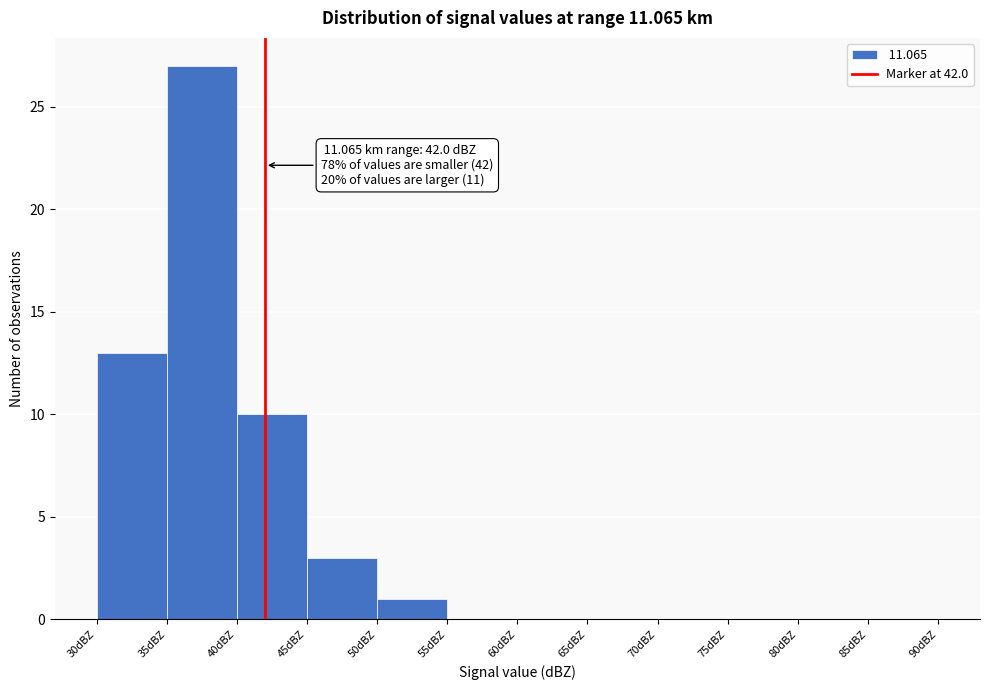

Over which range of the x-axis is the bar tallest?

35 to 40